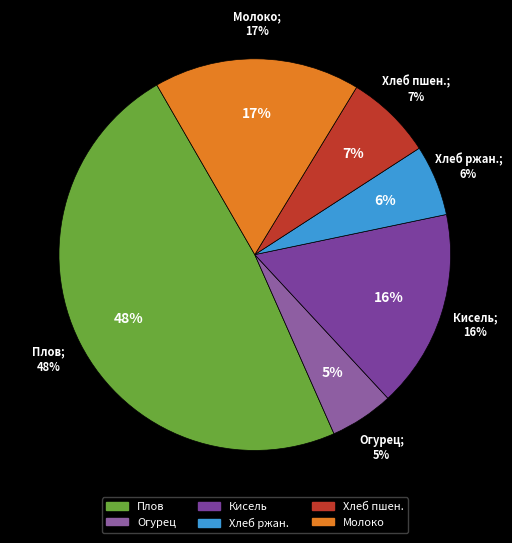

To the nearest percent, what portion does Плов с мясом птицы represent?

48%